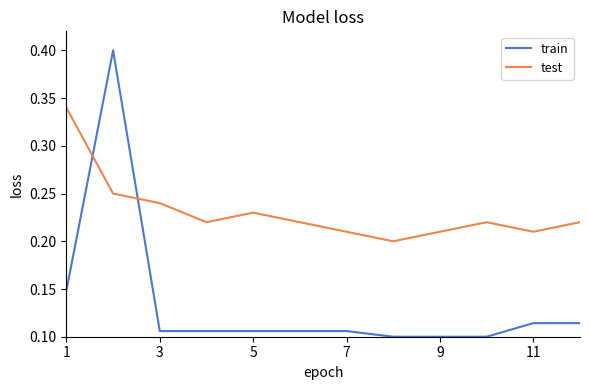

Which series ends up on top after the final intersection of train and test?

test